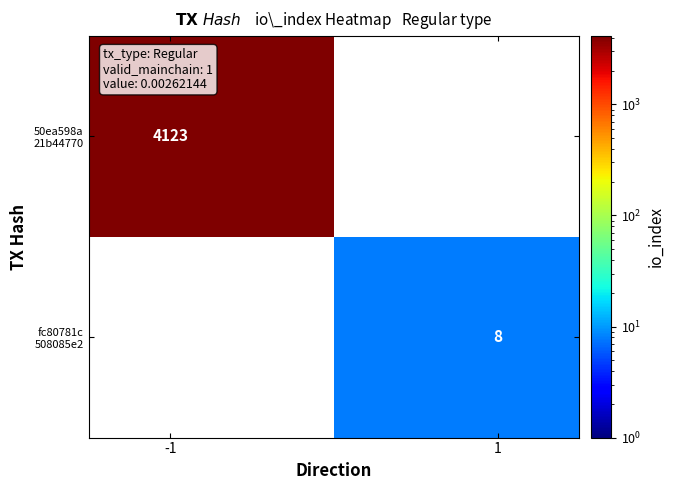

Count the number of categories in the chart.

2